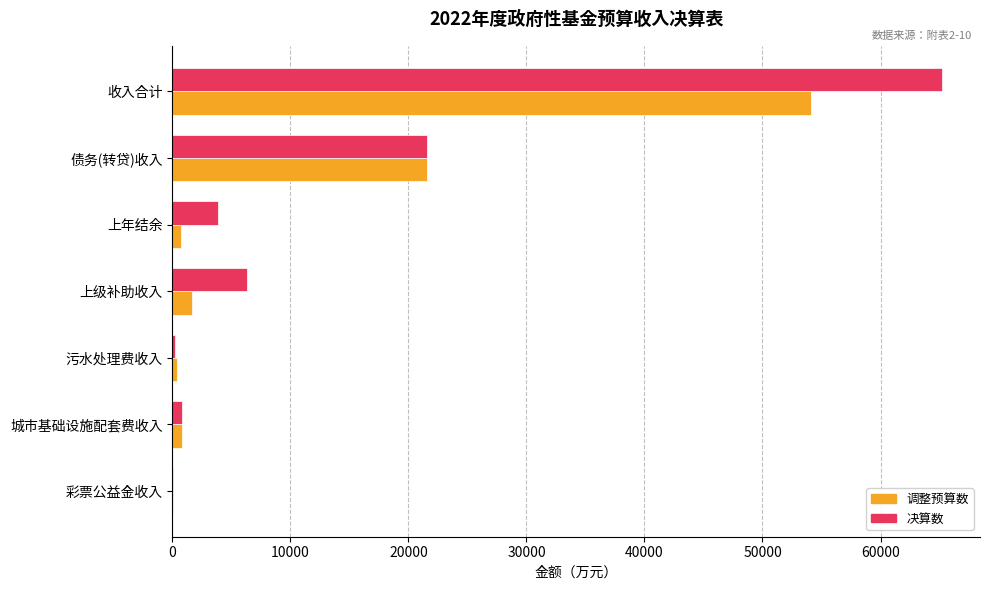

Which series has the widest spread of values?

决算数